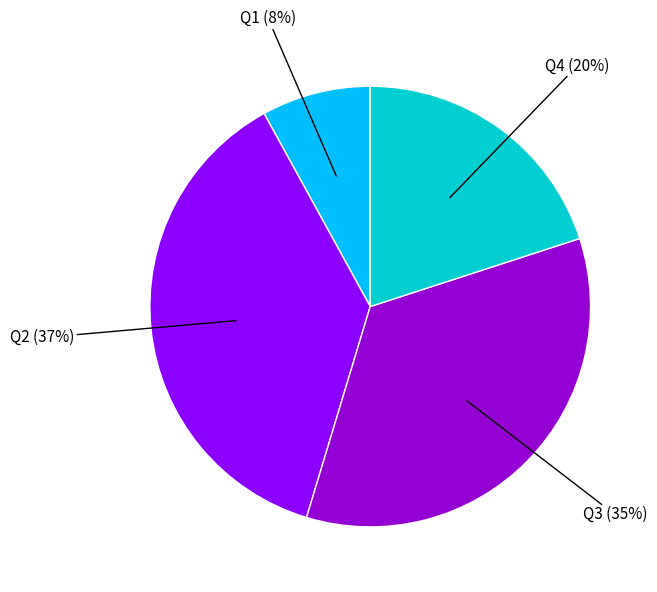

Does any single category account for the majority?

No